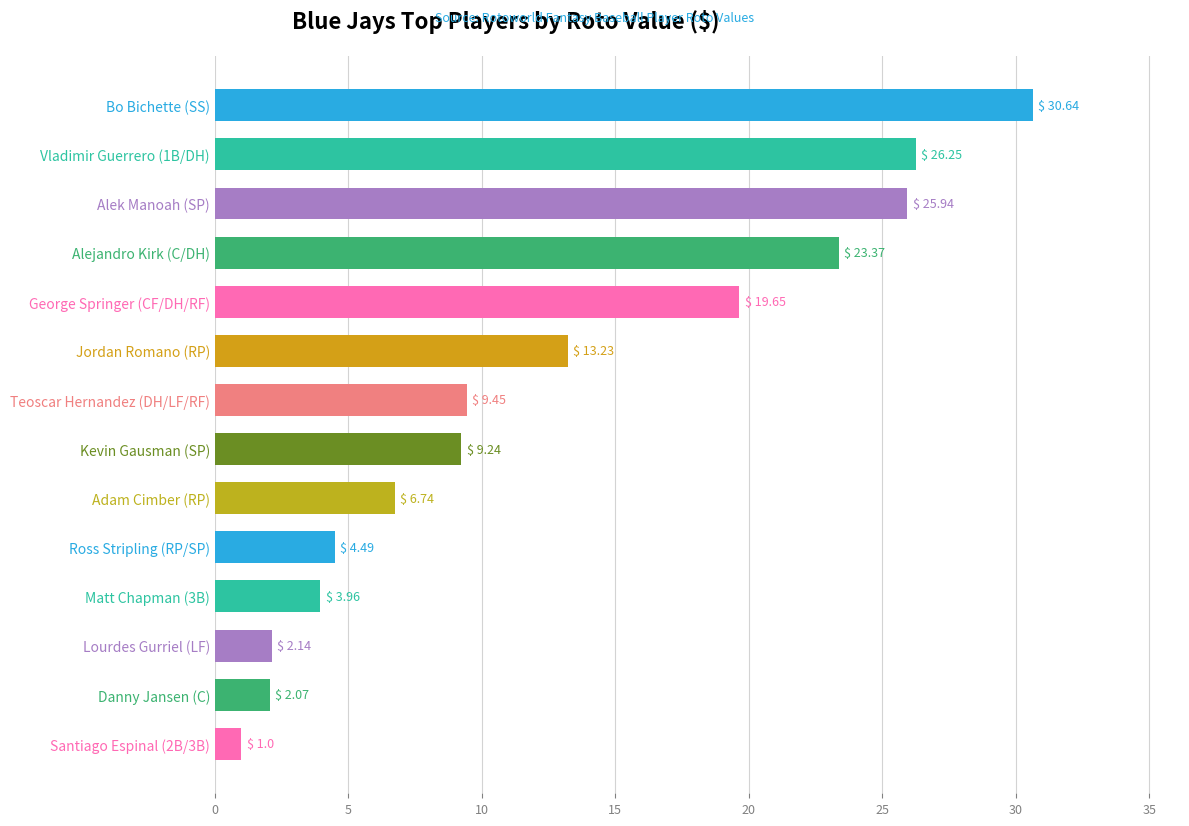

Which label corresponds to the largest value in the chart?

Bo Bichette (SS)